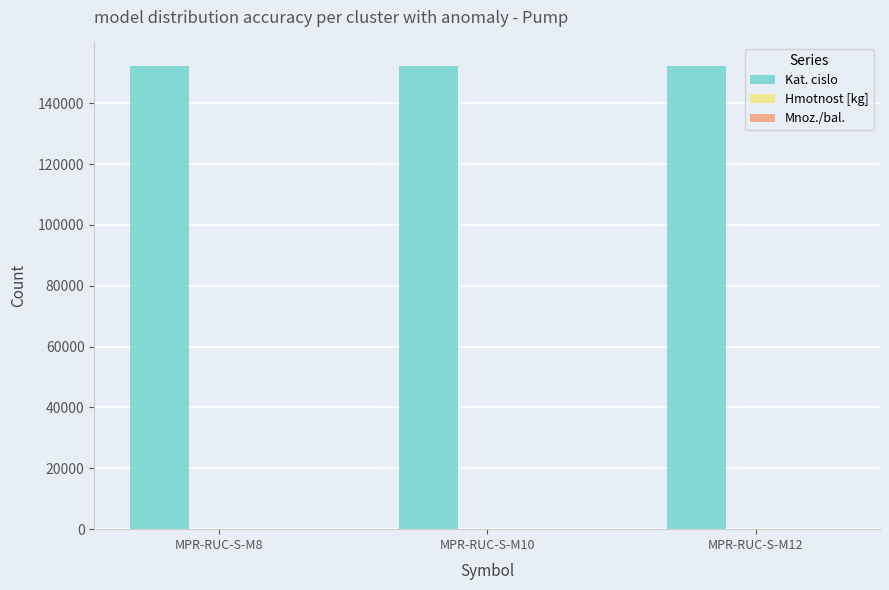

The value of Kat. cislo at MPR-RUC-S-M12 is 266147.9. True or false?

False